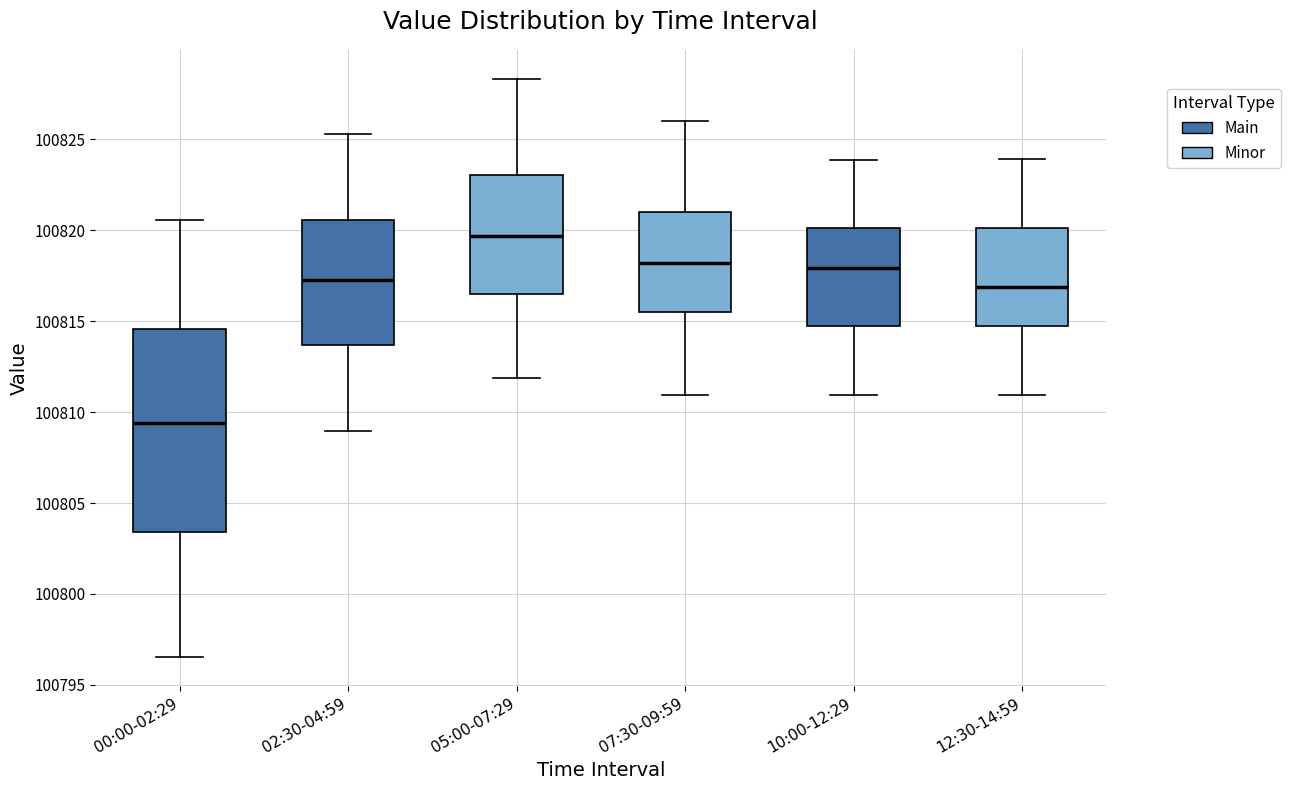

Where does the upper whisker of the box for 02:30-04:59 end on the y-axis? The values are not printed on the chart, so give them approximately, as read against the axis.

100825.5